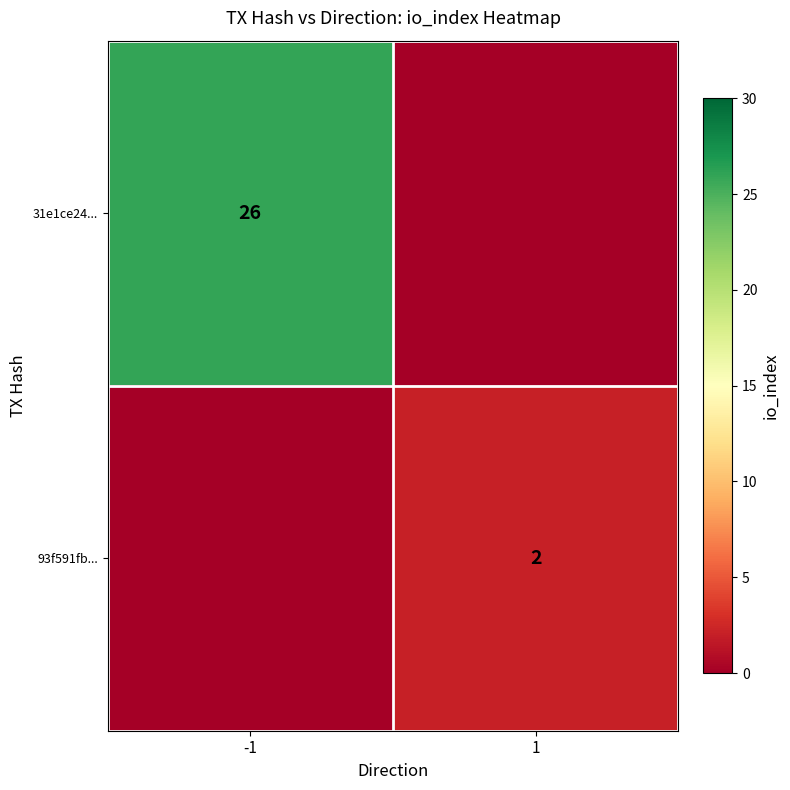

True or false: 93f591fb... has a value of 2 at 1.

True